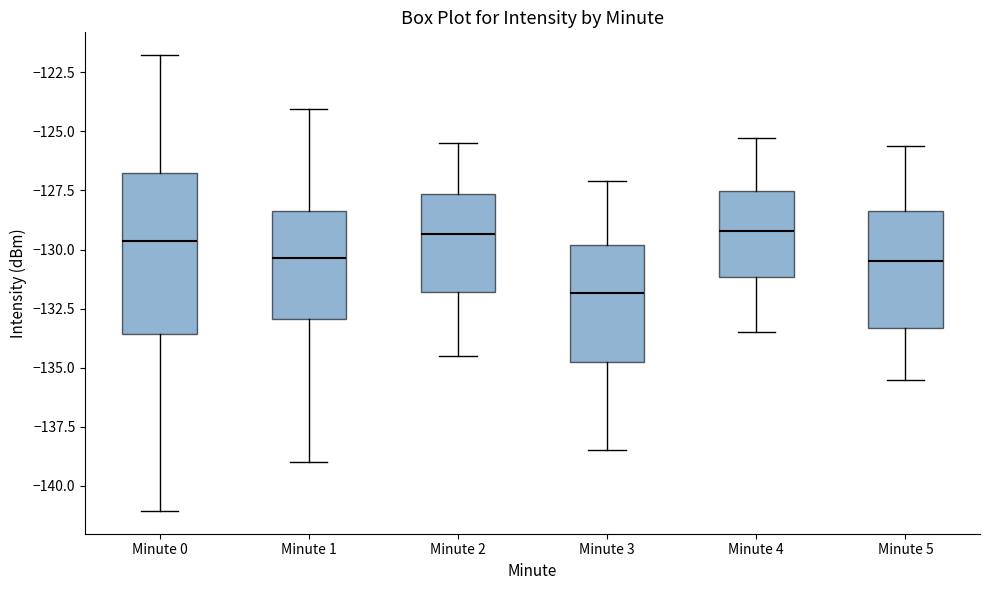

Where does the upper whisker of the box for Minute 1 end on the y-axis? The values are not printed on the chart, so give them approximately, as read against the axis.

-124.0